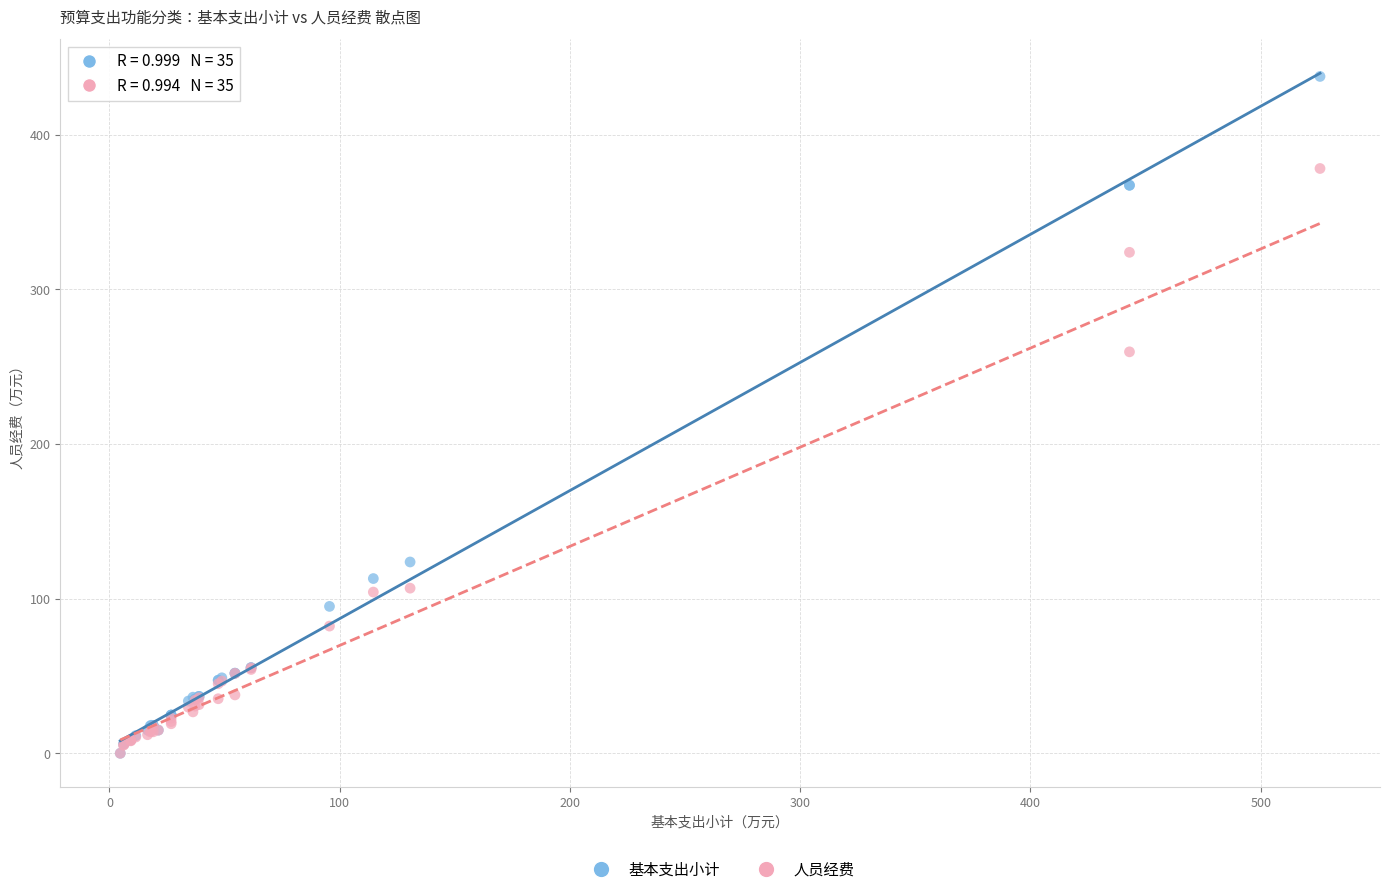

In the 人员经费 series, what Y value is closest to 179?

113.9